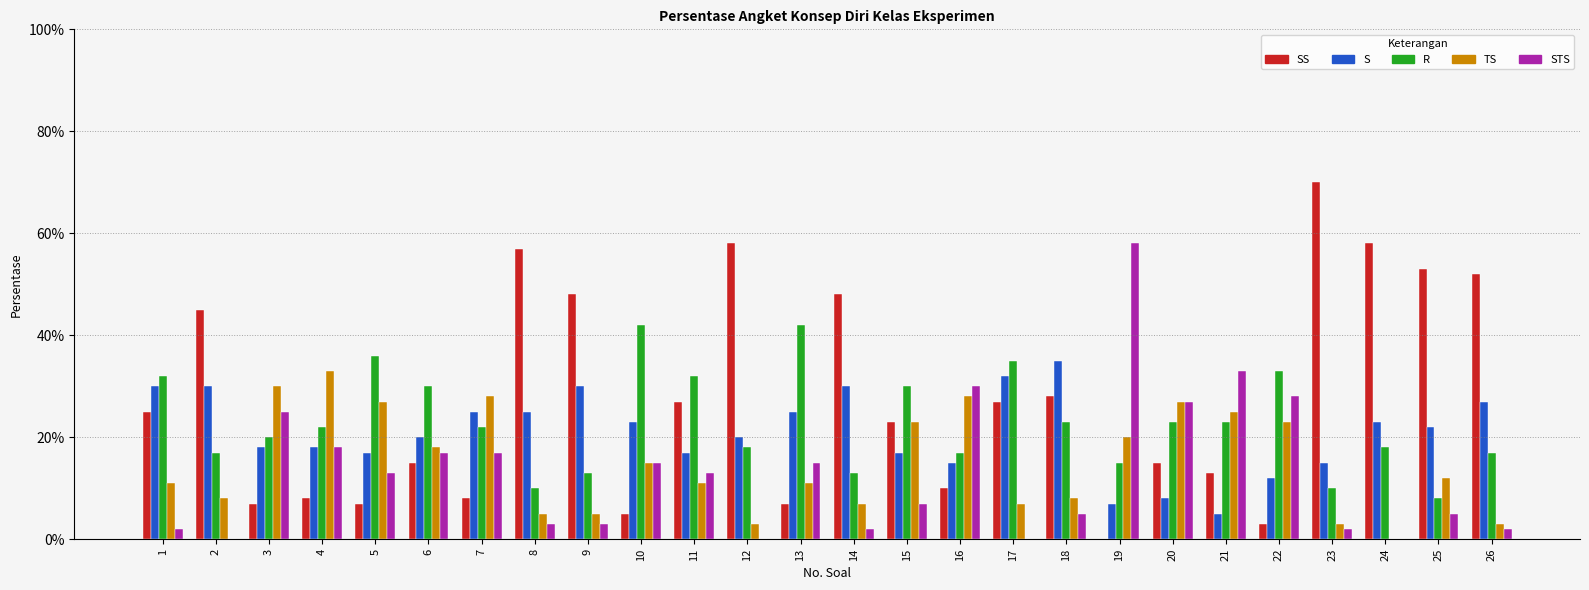

What are all the series names shown in the legend?

SS, S, R, TS, STS